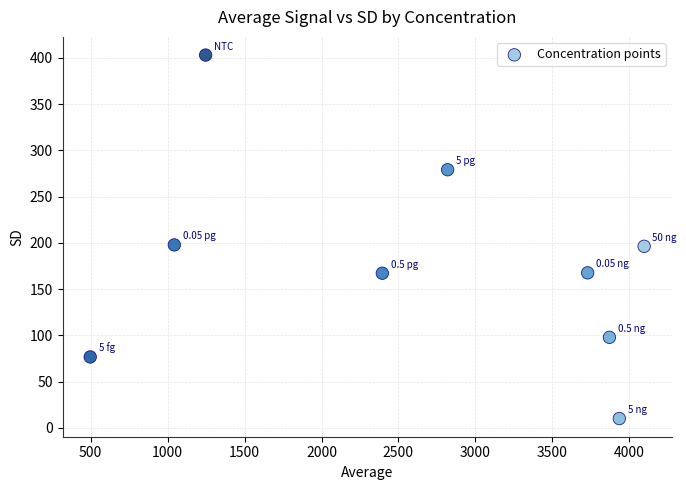

What is the average X value?

2626.2